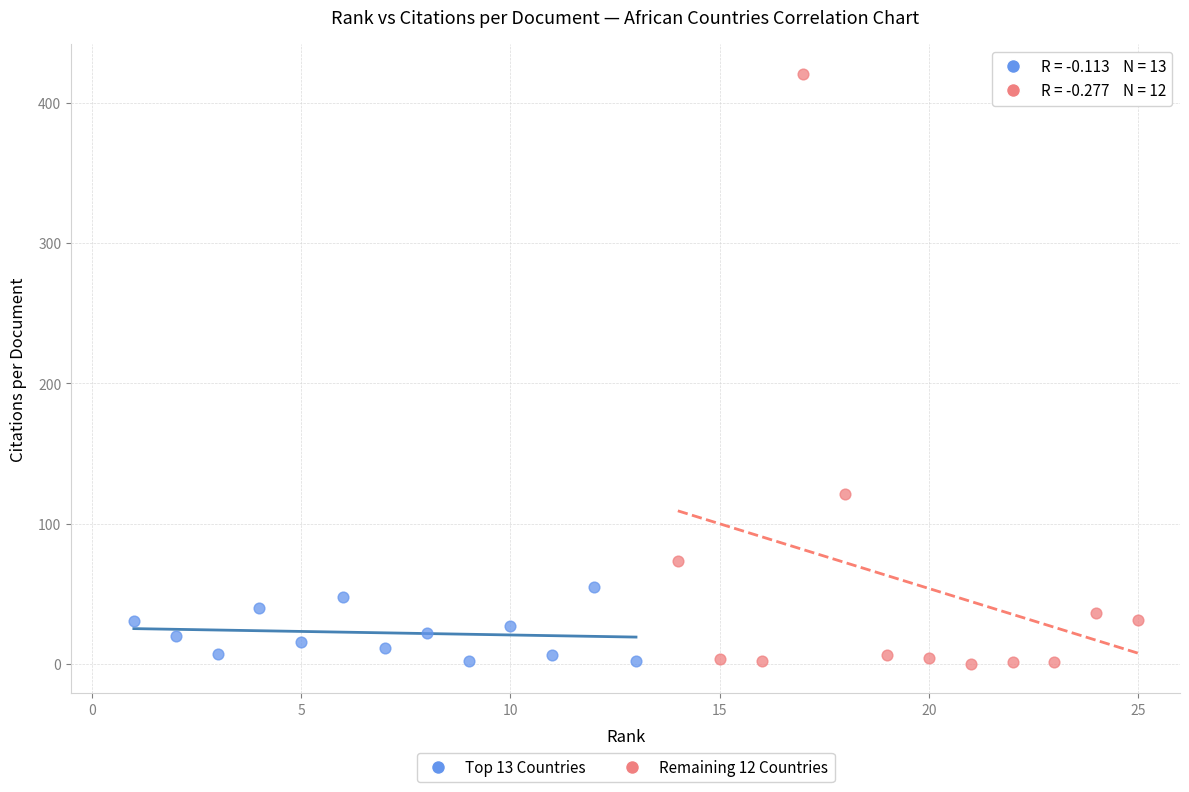

Which series reaches the maximum Y coordinate?

Remaining 12 Countries